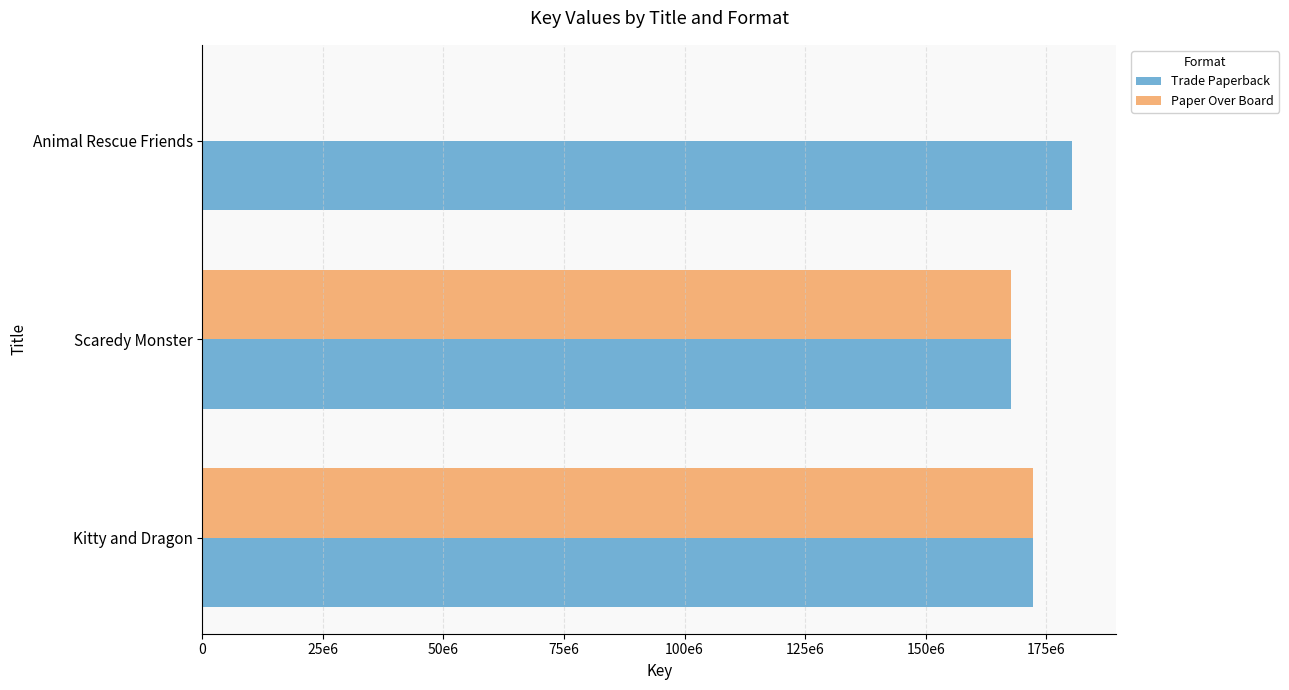

Reading left to right, transcribe all the data shown in this chart.

Trade Paperback: 172337157	167752276	180436490
Paper Over Board: 172337157	167752276	0